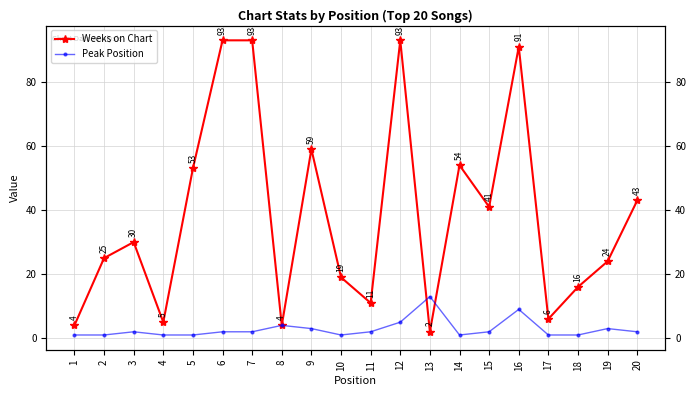

List the series in order of their overall mean, lowest first.

Peak Position, Weeks on Chart